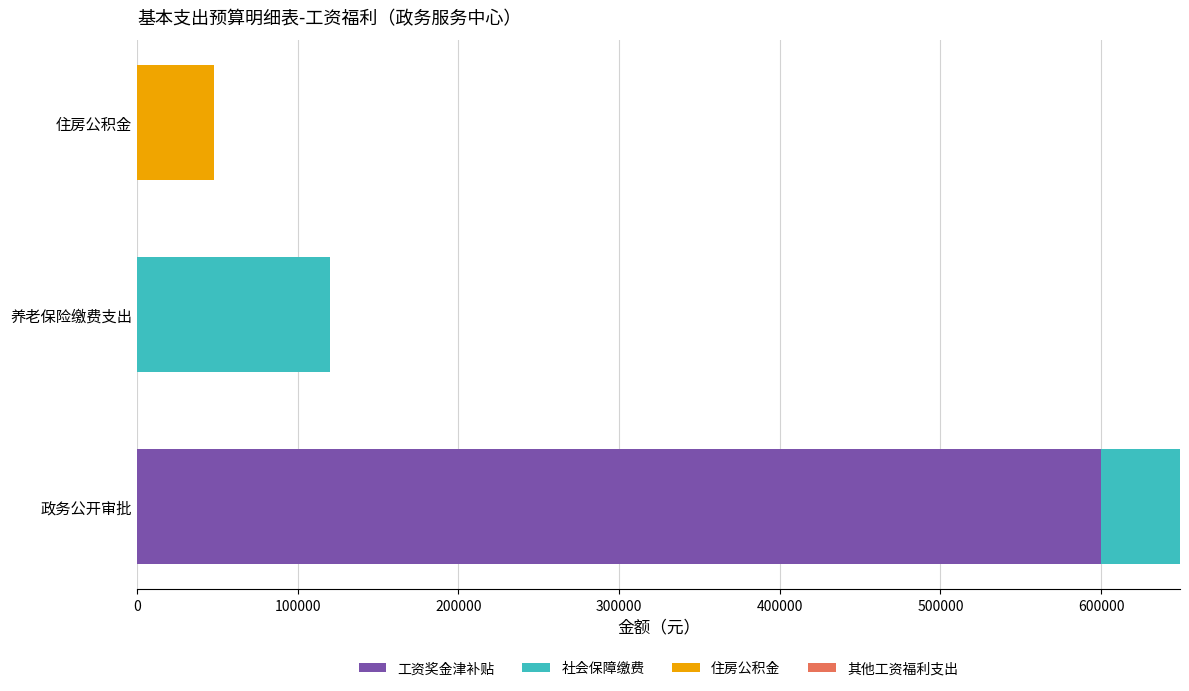

What is the highest value of the 工资奖金津补贴 series?

600182.0